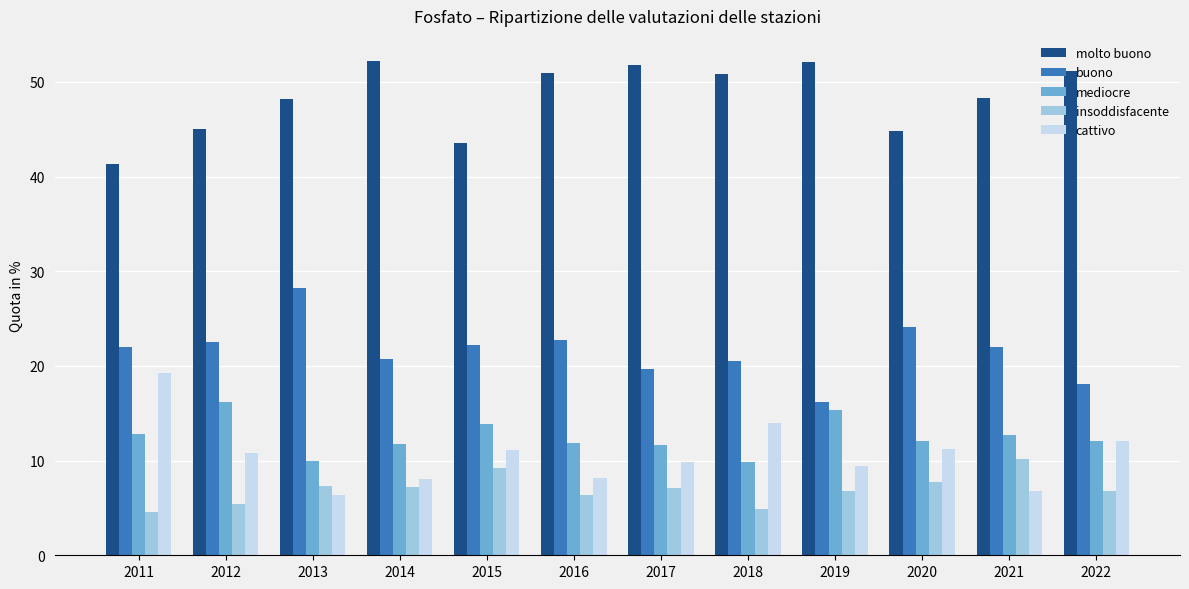

What is the total value across all series at 2019?

100.0